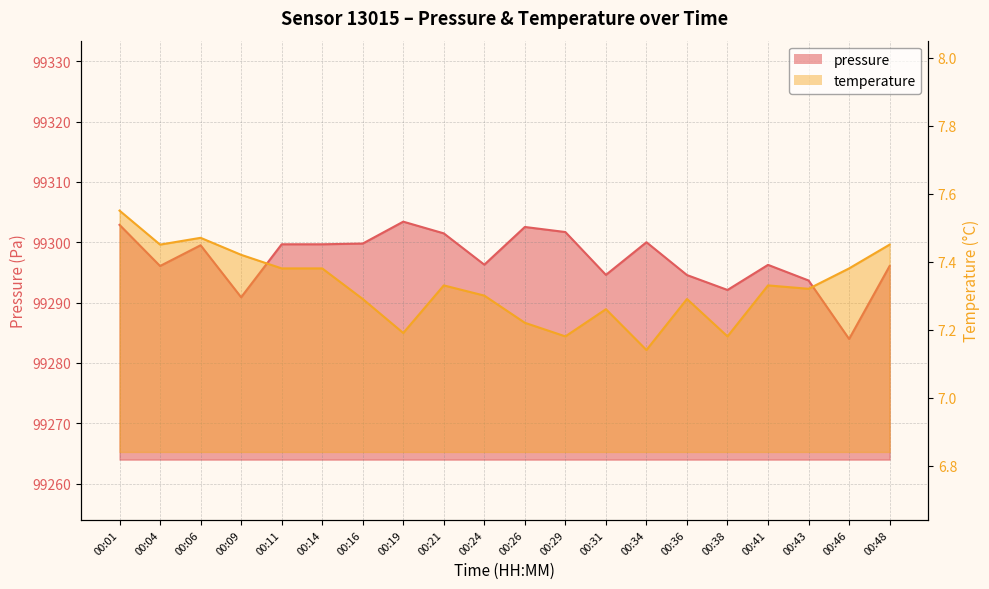

True or false: pressure has a value of 99303.4 at 00:19.

True